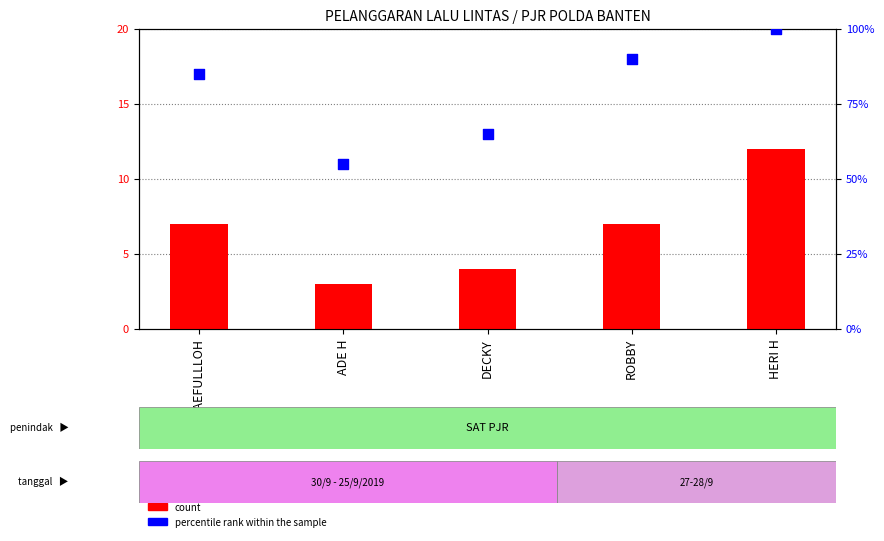

At which category is the sum across all series the highest?

HERI H